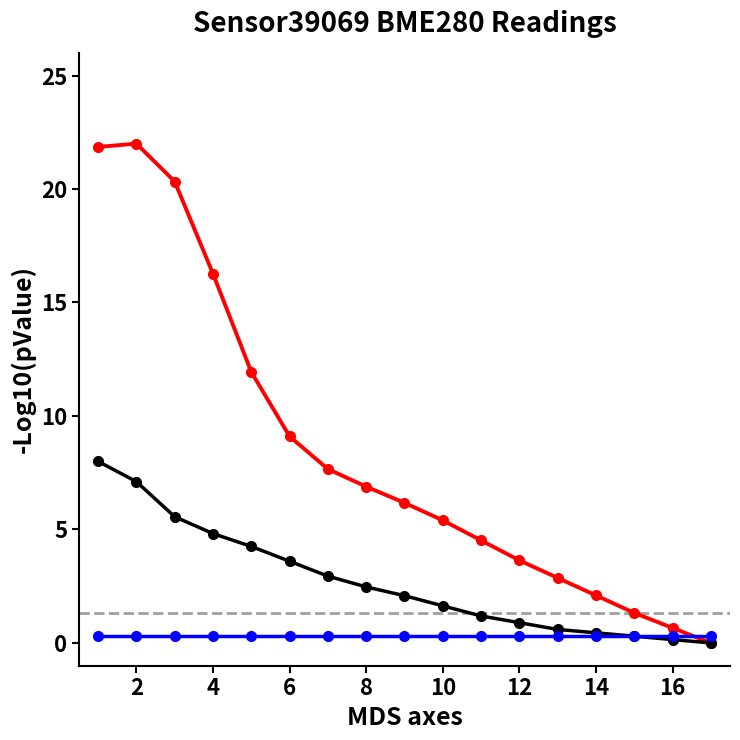

What is the greatest value displayed?

22.0